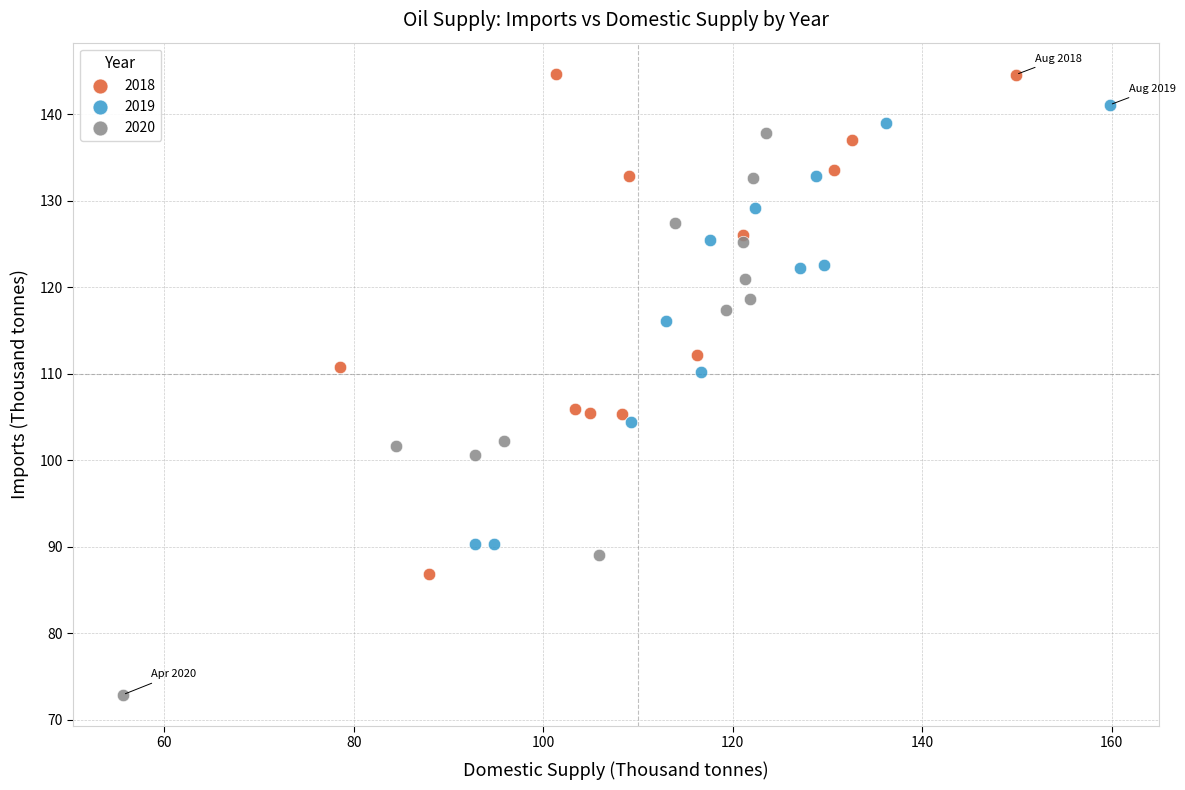

Which series reaches the maximum Y coordinate?

2018